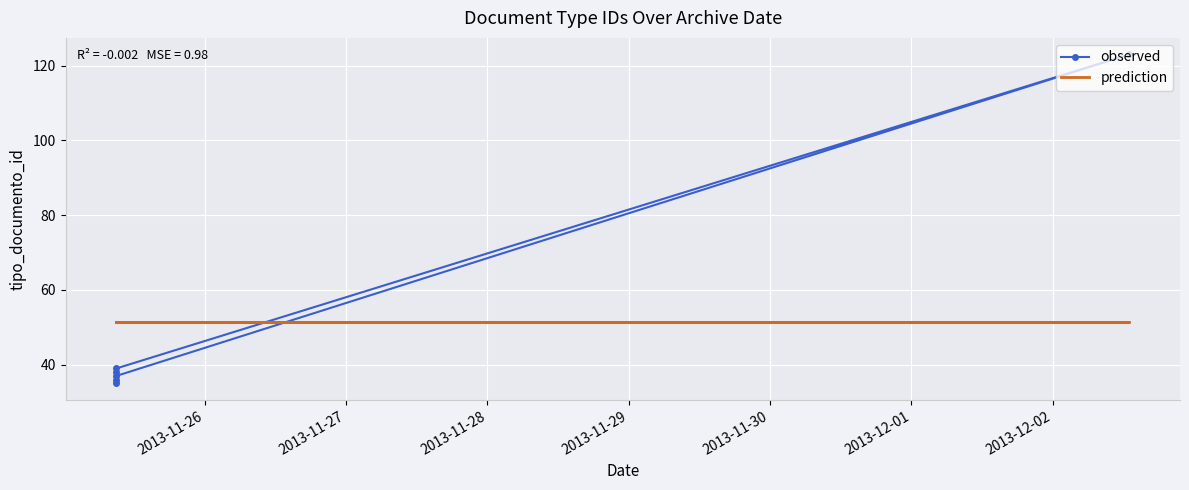

Count the number of categories in the chart.

6